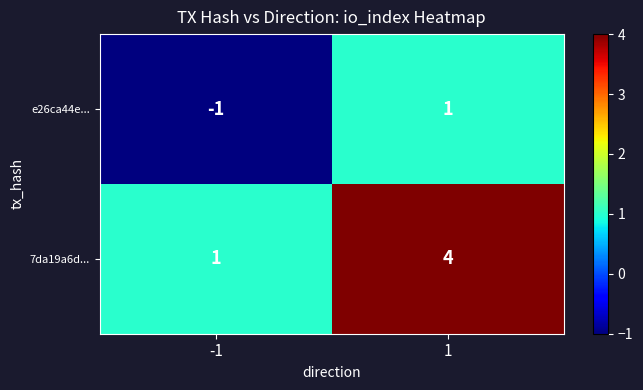

Reading left to right, what are all the values shown in this chart?

e26ca44e...: -1	1
7da19a6d...: 1	4